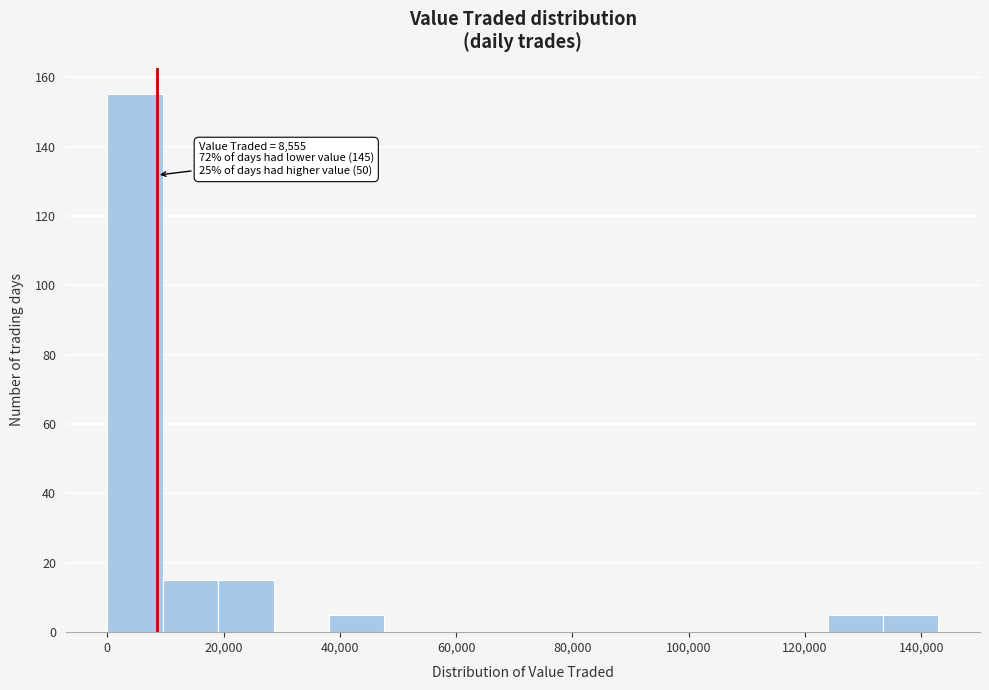

Which range on the x-axis has the tallest bar?

0 to 10000